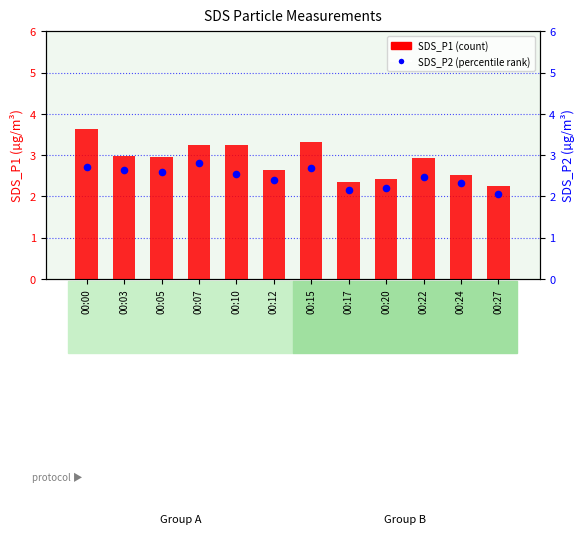

Which series has the largest Y range (max minus min)?

SDS_P1